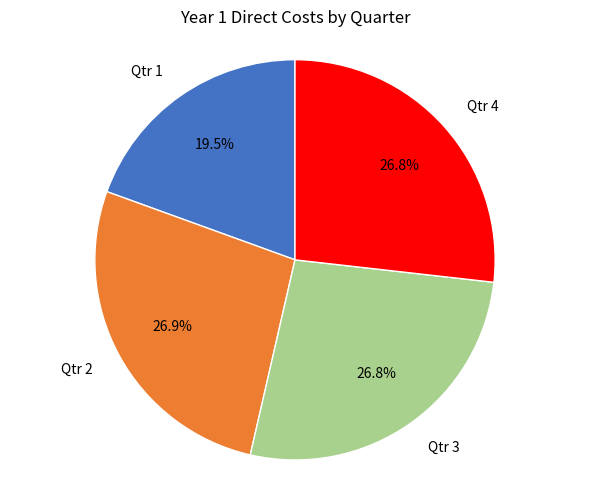

Is Qtr 4 the majority of the pie?

No